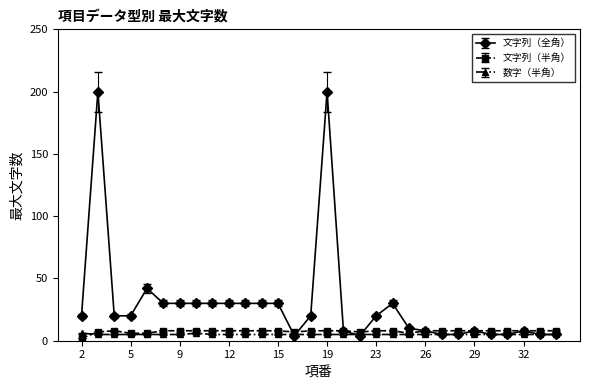

What is the maximum value for 数字（半角）?

6